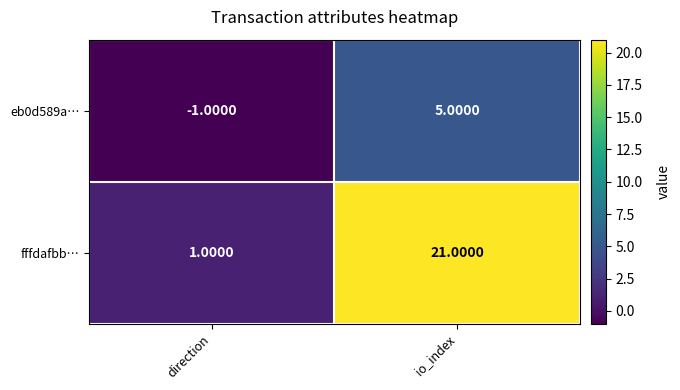

Which label corresponds to the largest value in the chart?

io_index